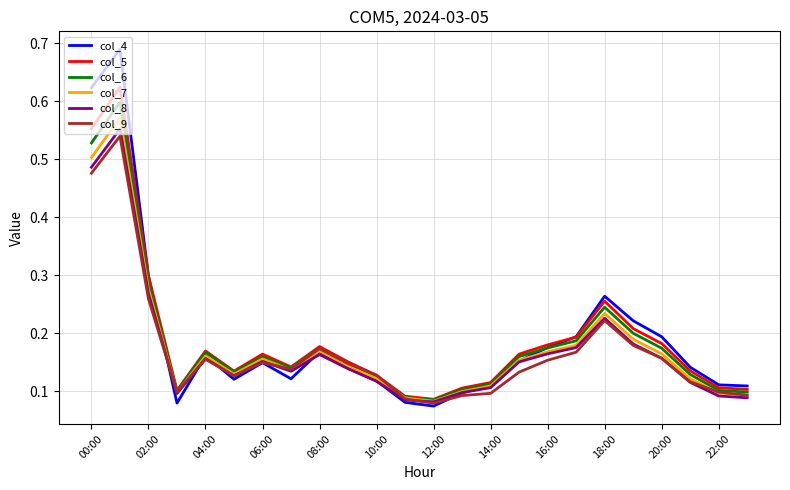

Which series has the widest spread of values?

col_4